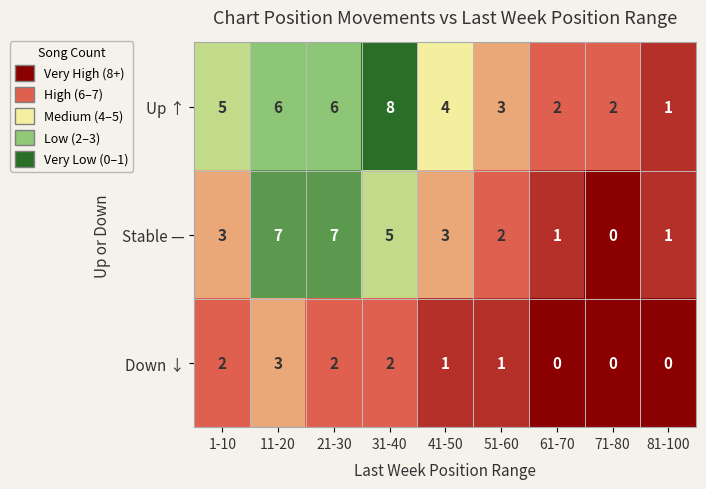

Count the number of categories in the chart.

9